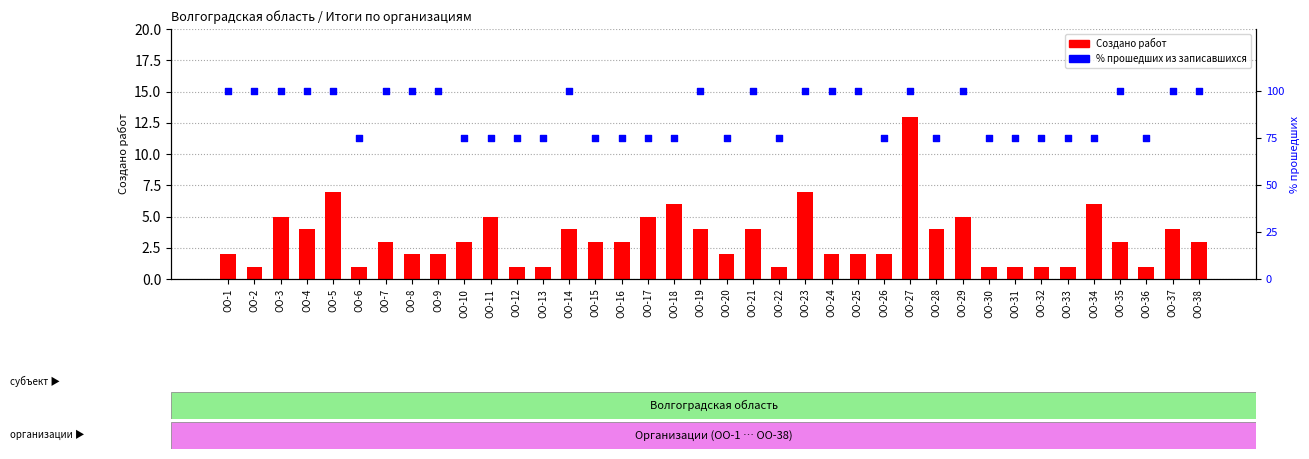

Which series has the widest spread of Y values?

% прошедших